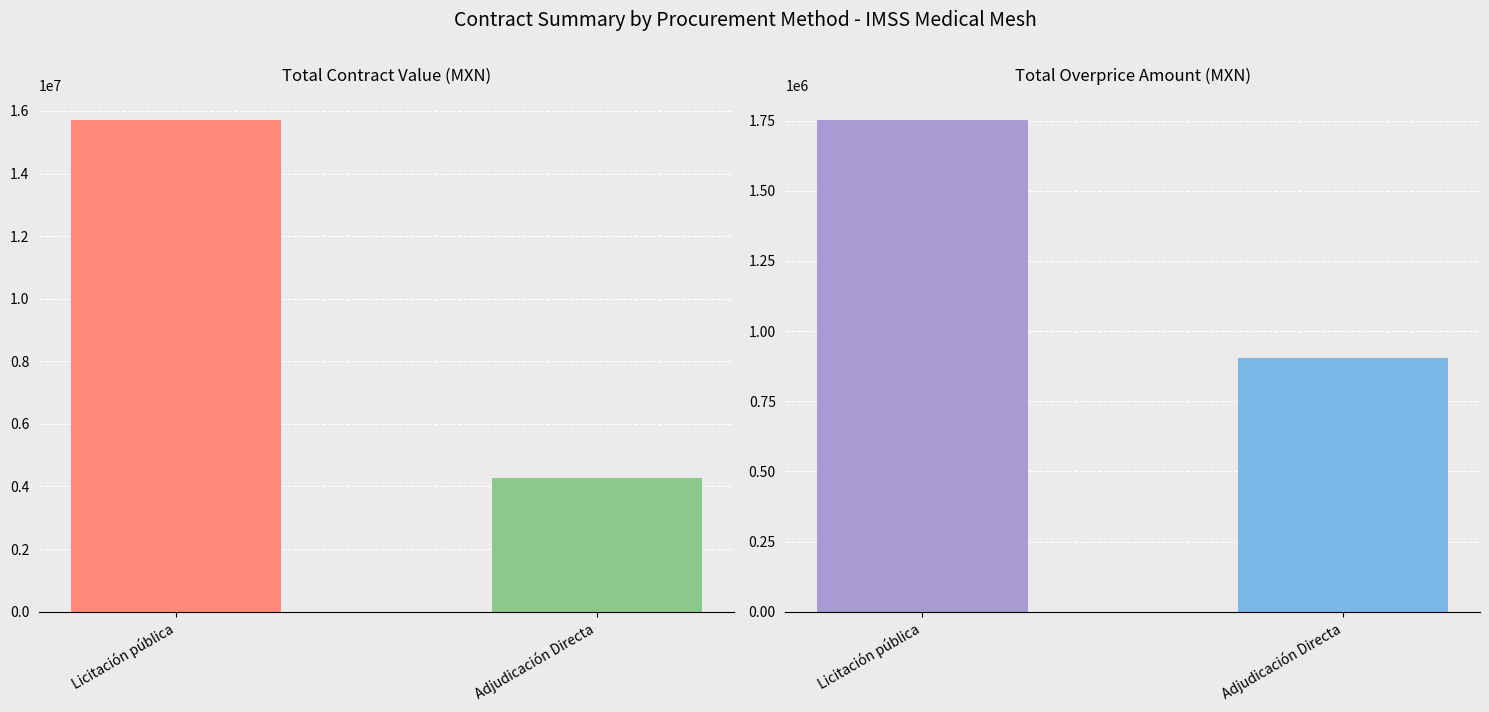

Reading right to left, what are all the values shown in this chart?

Total Contract Value (MXN): 4269306.9	15719680.4
Amount Overprice (MXN): 905224.8	1753431.2